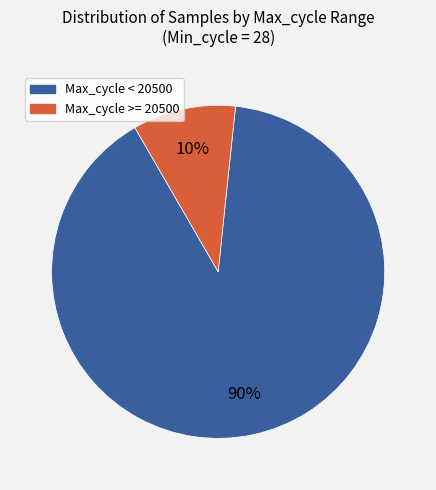

Is there a majority slice in this chart?

Yes